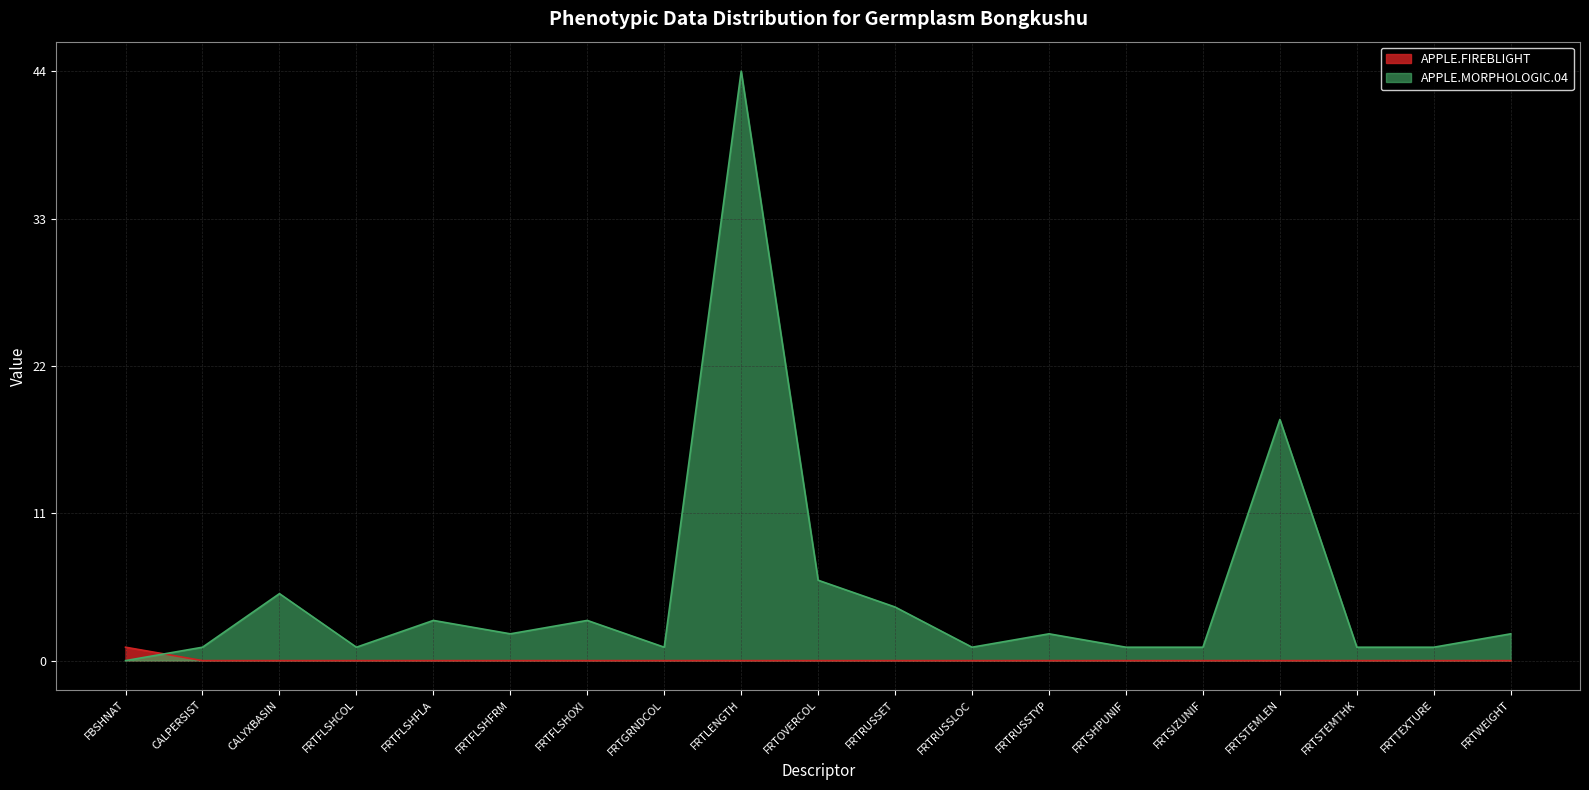

Reading left to right, extract all data points from this chart.

0.0	0.0	0.1	0.0	0.1	0.0	0.1	0.0	1.0	0.1	0.1	0.0	0.0	0.0	0.0	0.4	0.0	0.0	0.0